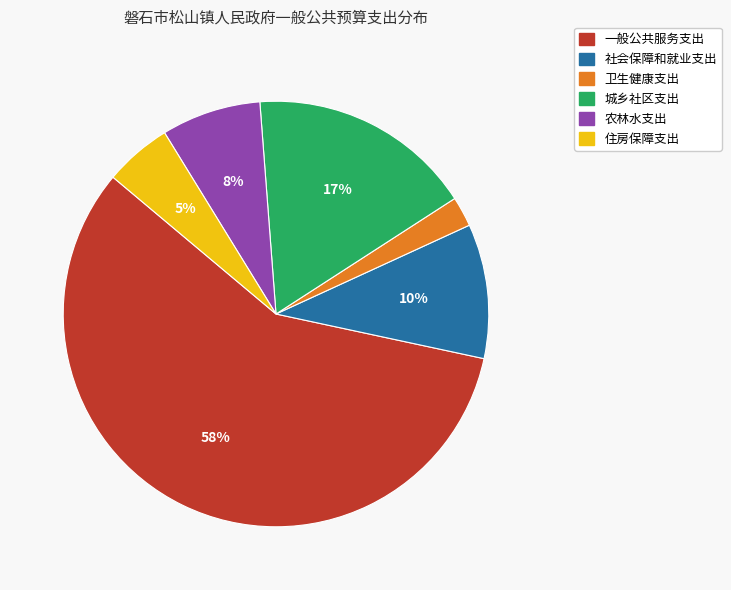

To the nearest percent, what portion does 住房保障支出 represent?

5%